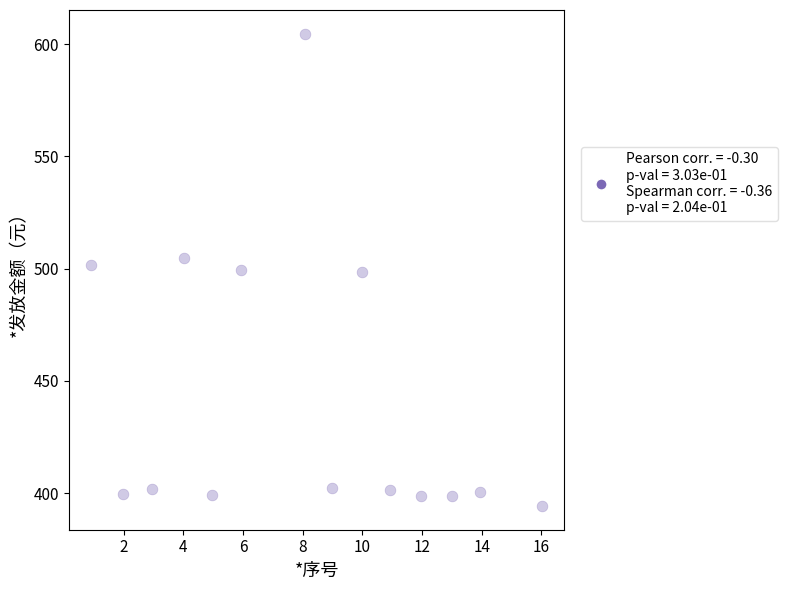

What is the range of X values (max minus min)?

15.1